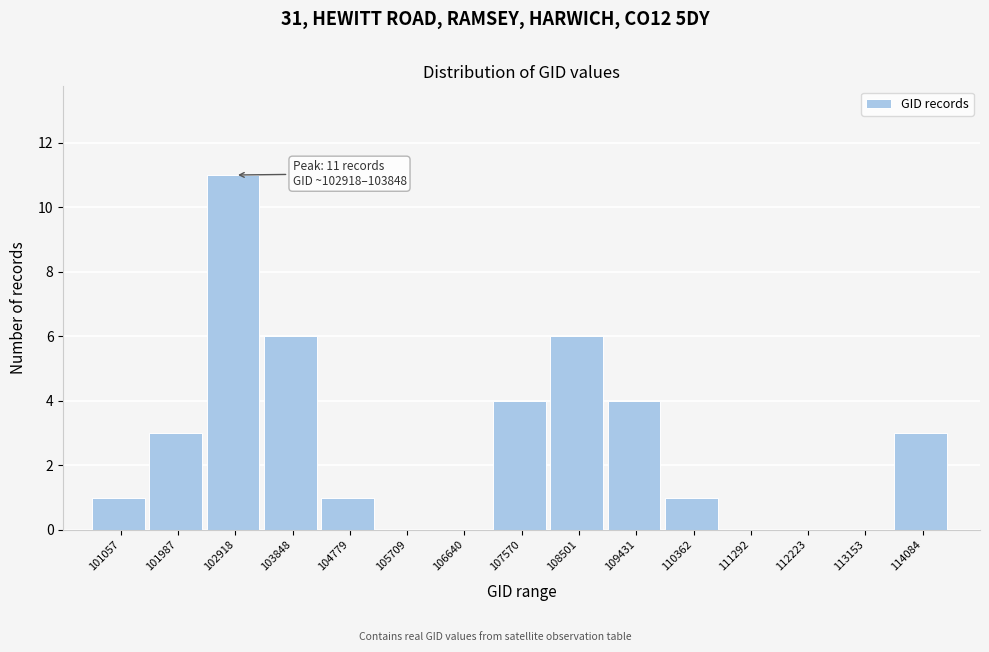

Reading left to right, what are all the values shown in this chart?

101057=1	101987=3	102918=11	103848=6	104779=1	105709=0	106640=0	107570=4	108501=6	109431=4	110362=1	111292=0	112223=0	113153=0	114084=3